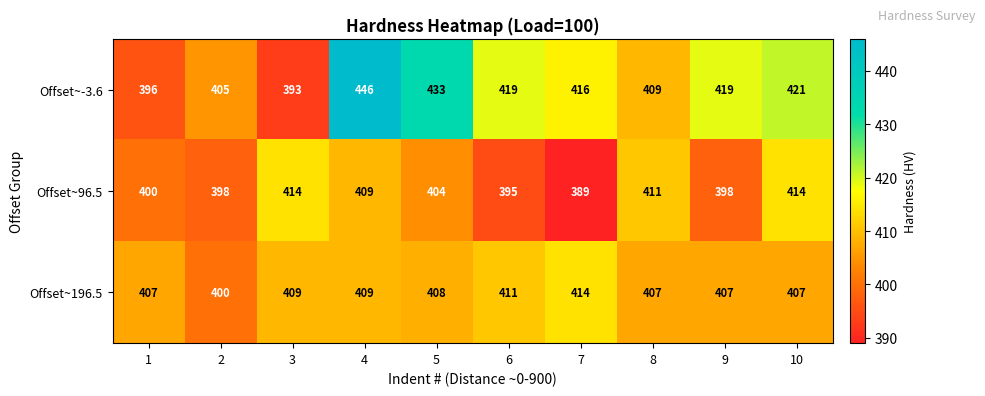

Rank the series at 3 from lowest to highest value.

Offset~-3.6, Offset~196.5, Offset~96.5